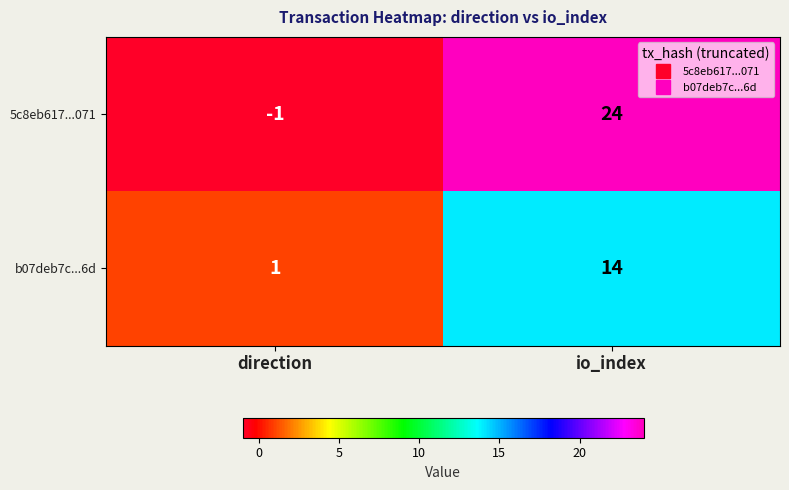

List the series in order of their overall mean, lowest first.

b07deb7c...6d, 5c8eb617...071